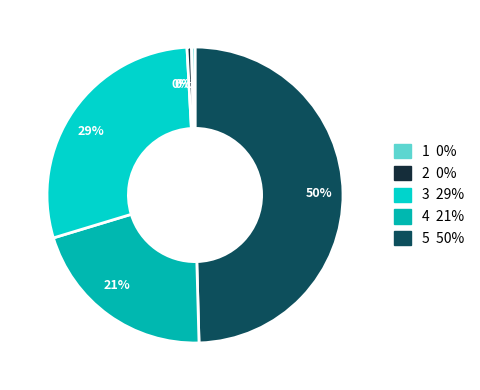

Count the number of slices in the pie.

5